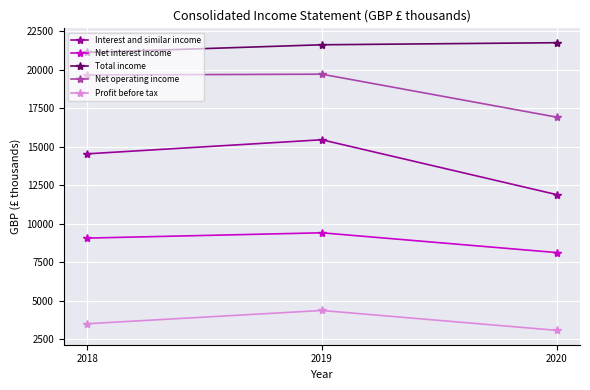

How many values in the Total income series are below 21632?

1